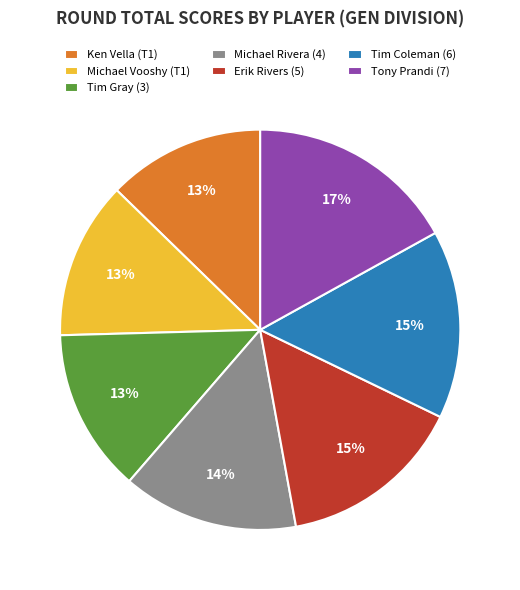

What is the ratio of the value at Erik Rivers (5) to the value at Tony Prandi (7)?

0.9